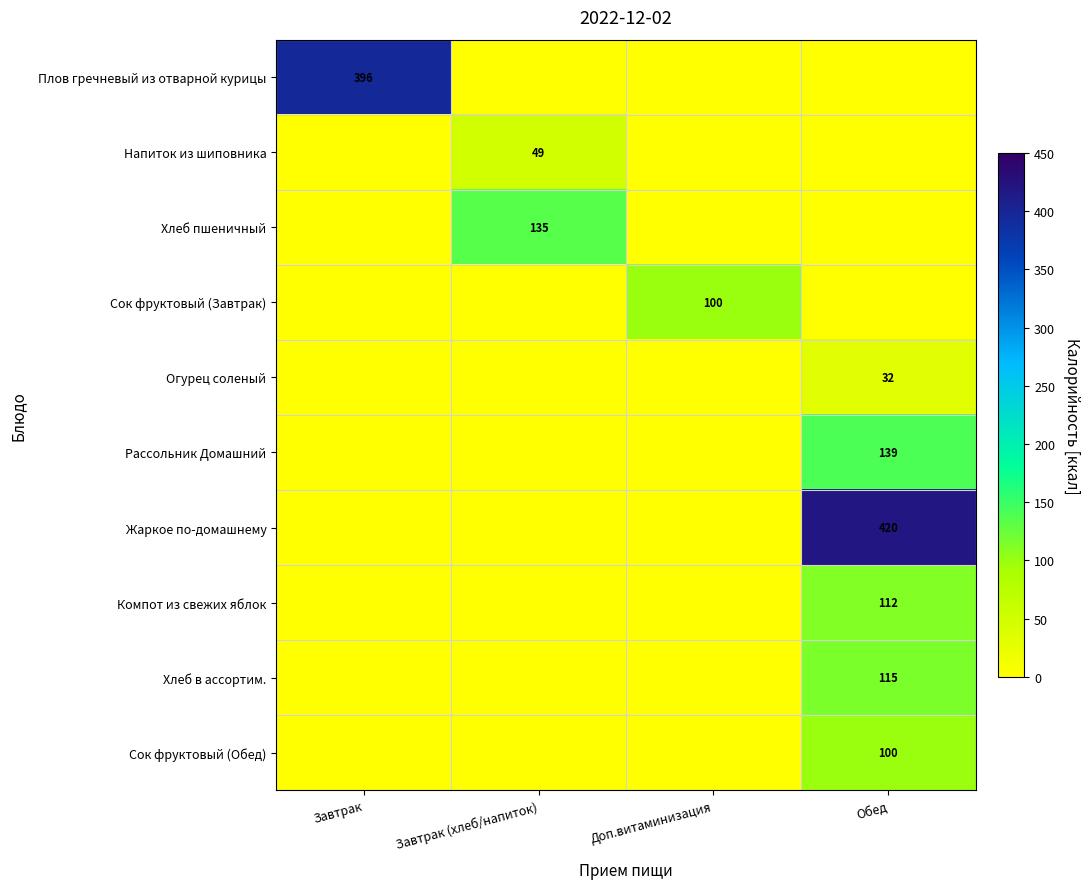

The Огурец соленый series shows 22 at Обед. True or false?

False